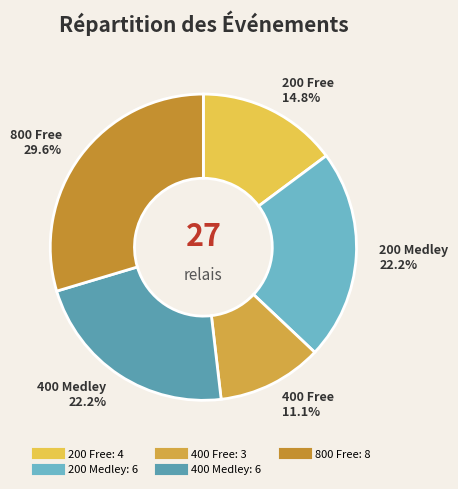

Is it true that 400 Medley is 28% of the pie?

False